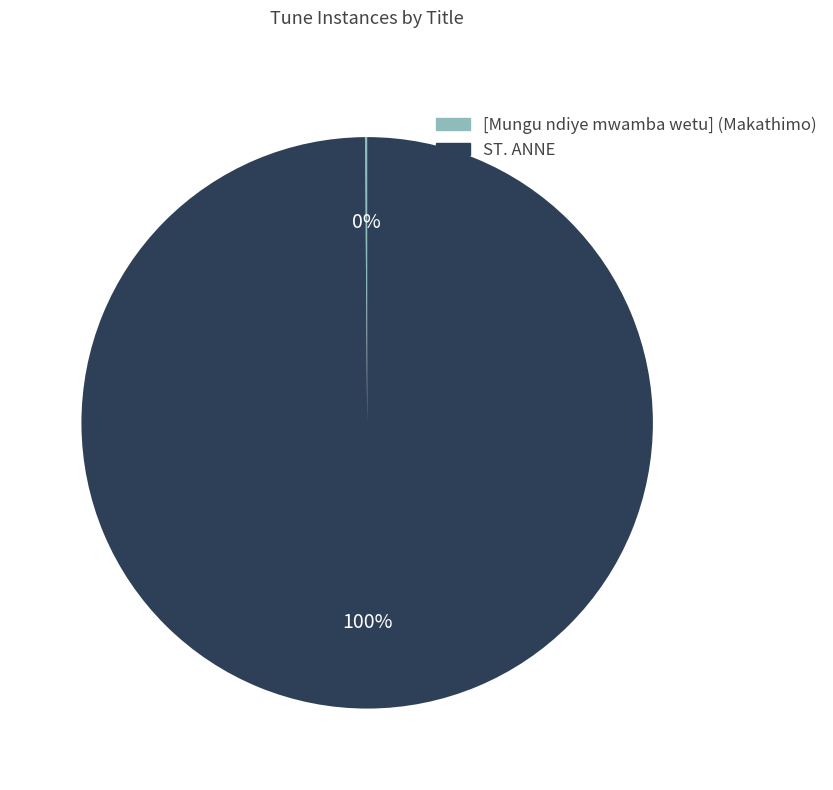

Which slice is the largest?

ST. ANNE